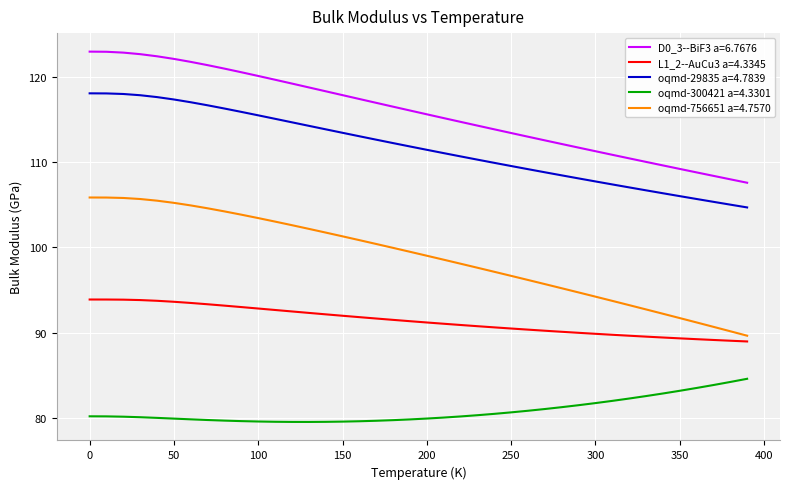

What is the greatest value displayed?

123.0